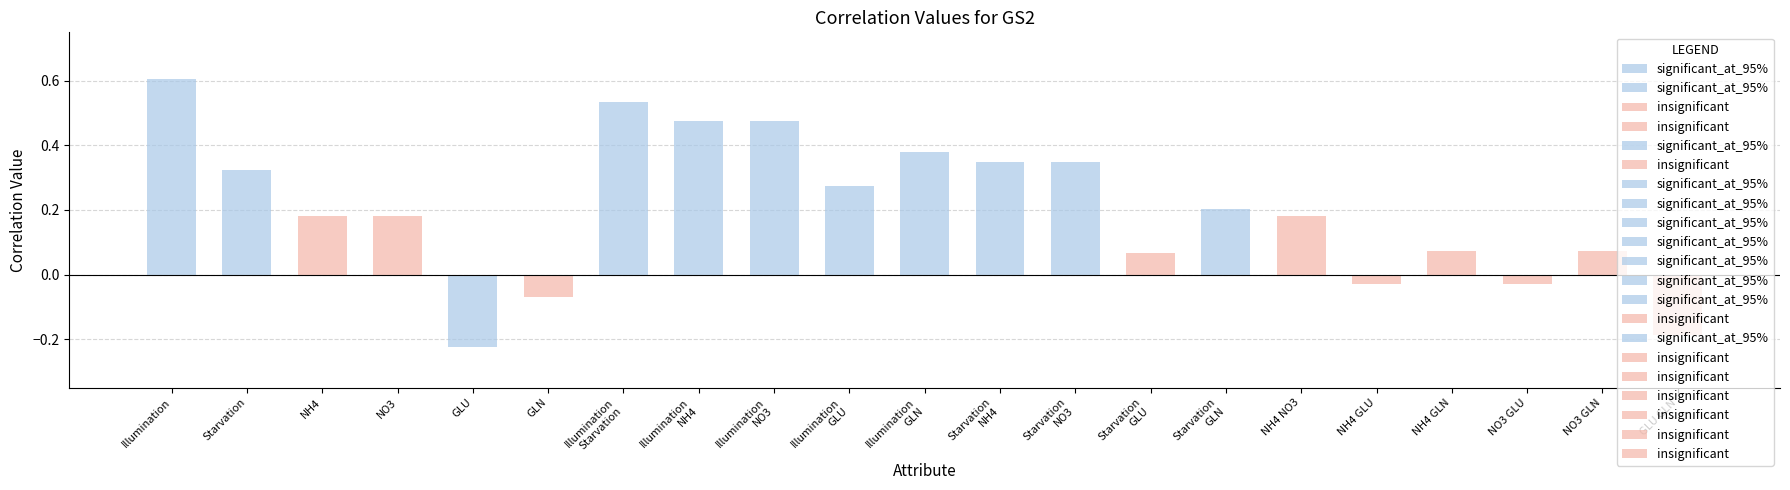

Does the chart contain stacked bars?

No